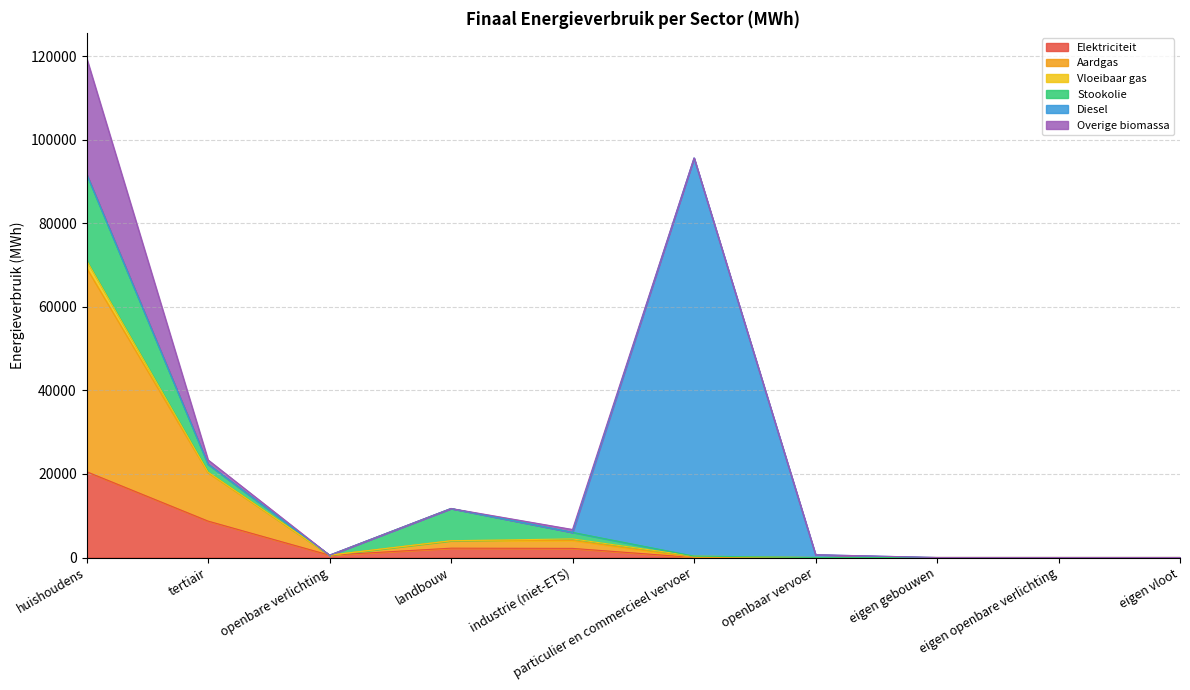

What is the sum of the Vloeibaar gas values at eigen openbare verlichting and landbouw?

28.2